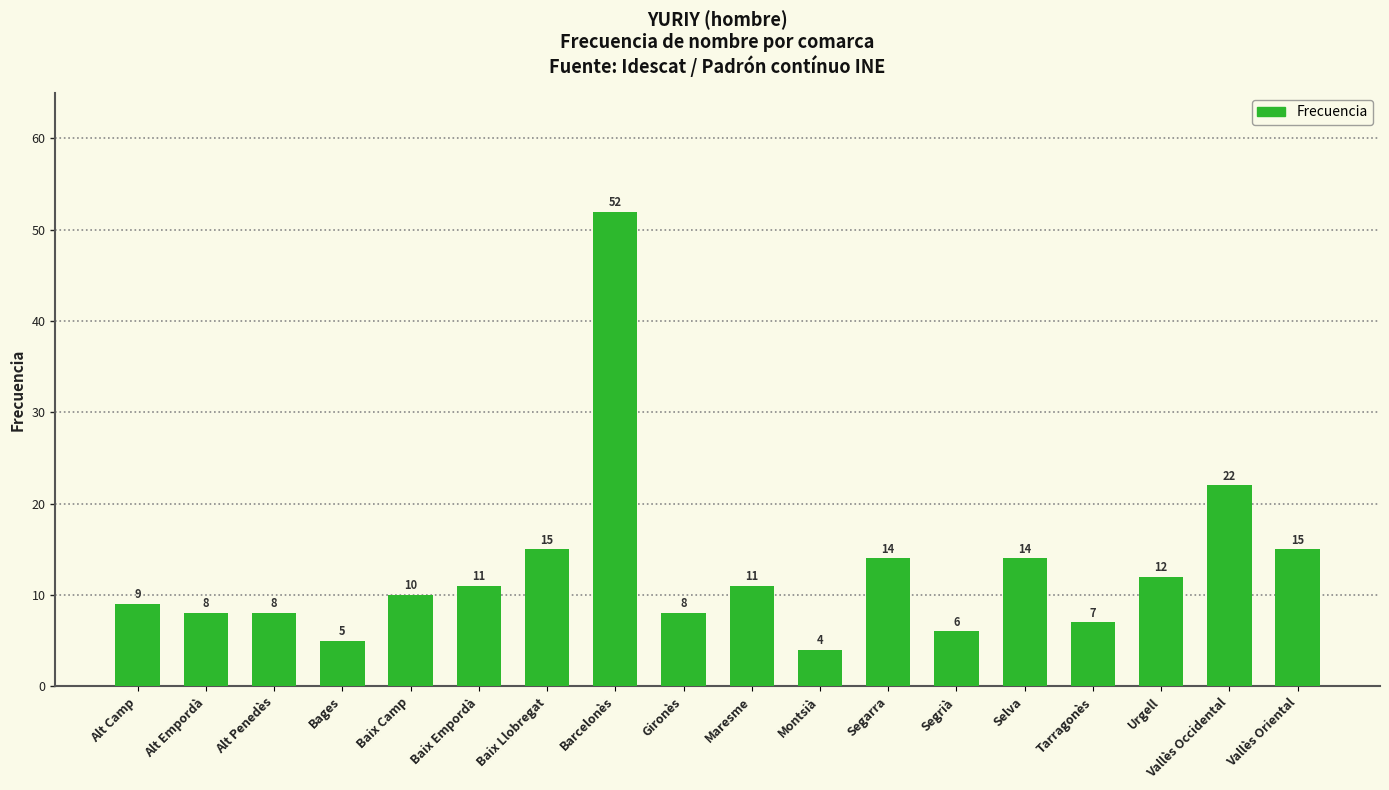

The chart shows a value of 21 at Baix Llobregat. True or false?

False